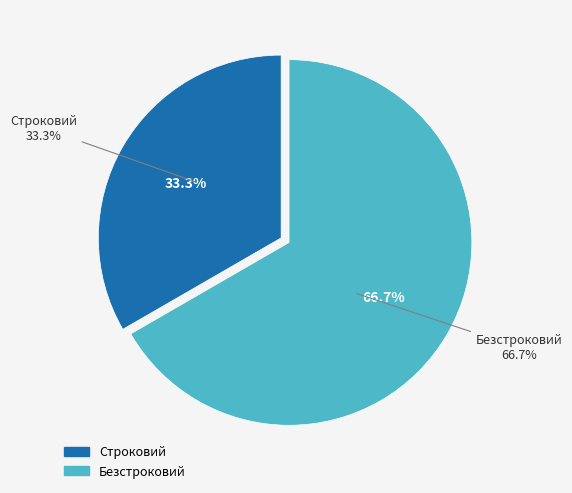

To the nearest percent, what is the difference between the largest and smallest slice percentages?

33%